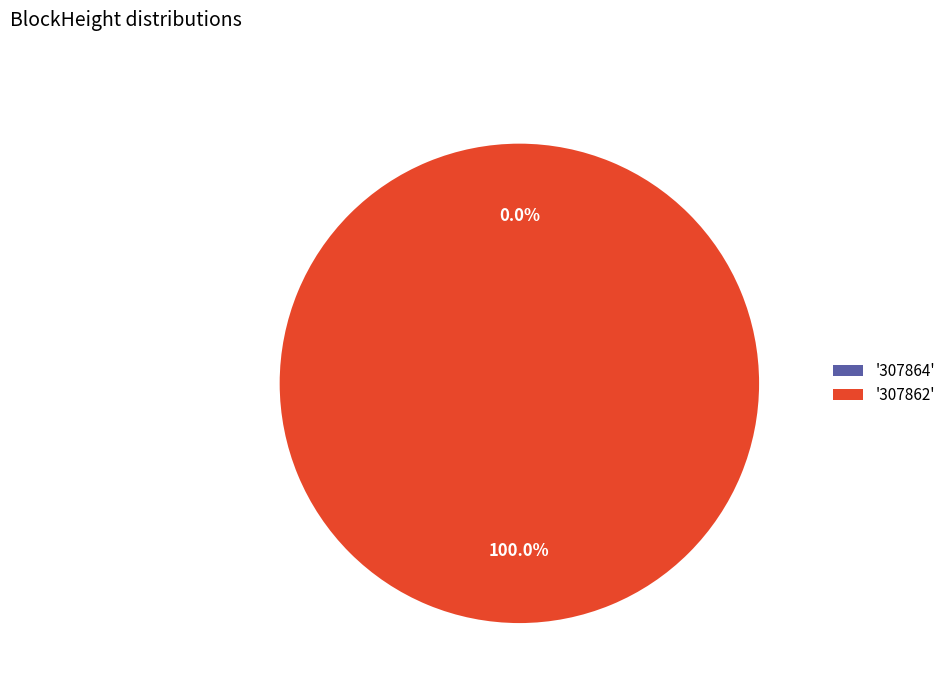

Combined, what portion of the pie is 307864 and 307862?

100.0%